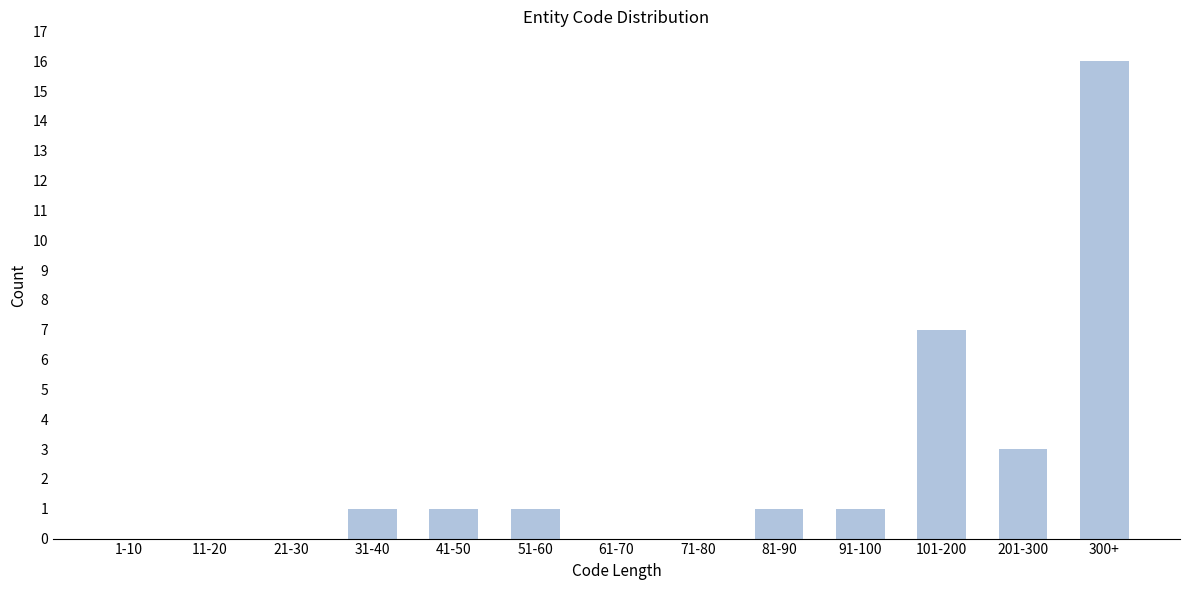

Reading right to left, list all the values displayed in this chart.

300+=16	201-300=3	101-200=7	91-100=1	81-90=1	71-80=0	61-70=0	51-60=1	41-50=1	31-40=1	21-30=0	11-20=0	1-10=0